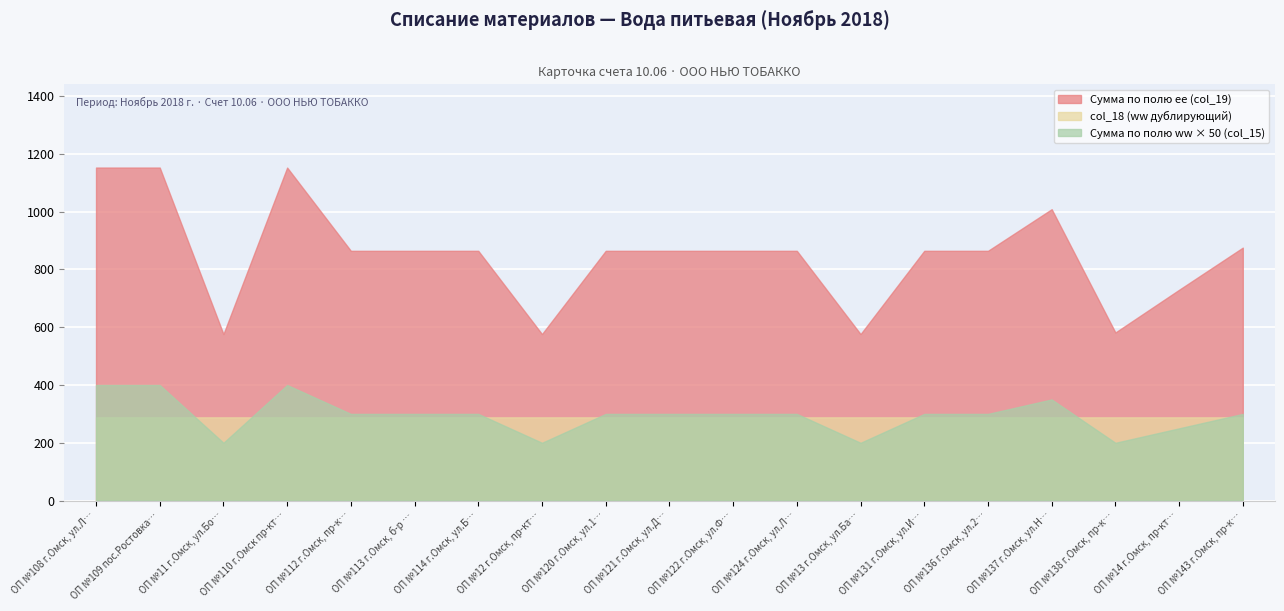

List the series in order of their overall mean, highest first.

Сумма по полю ee (col_19), col_18 (ww дублирующий), Сумма по полю ww (col_15)